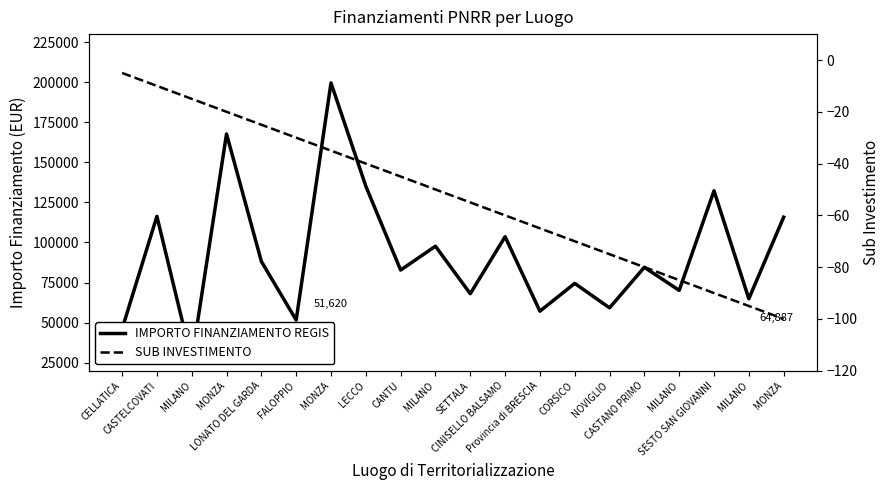

What is the difference between the highest and lowest values at MONZA?

167744.8